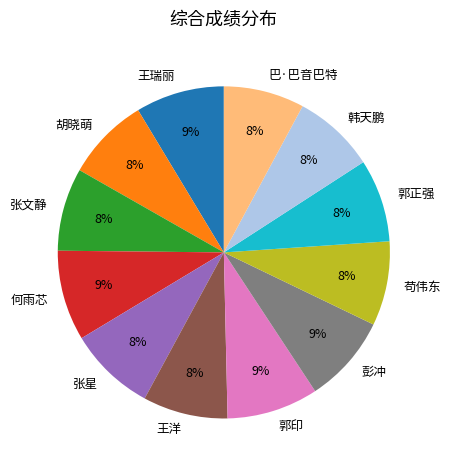

How many slices are in this pie chart?

12